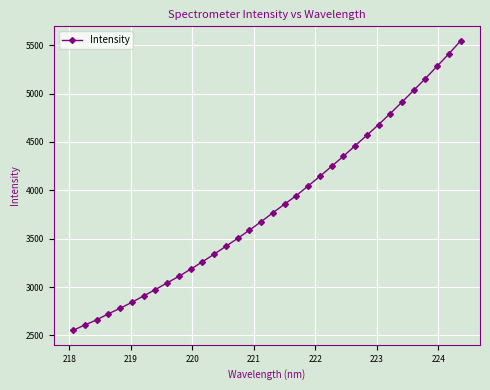

How many lines are shown in the chart?

1